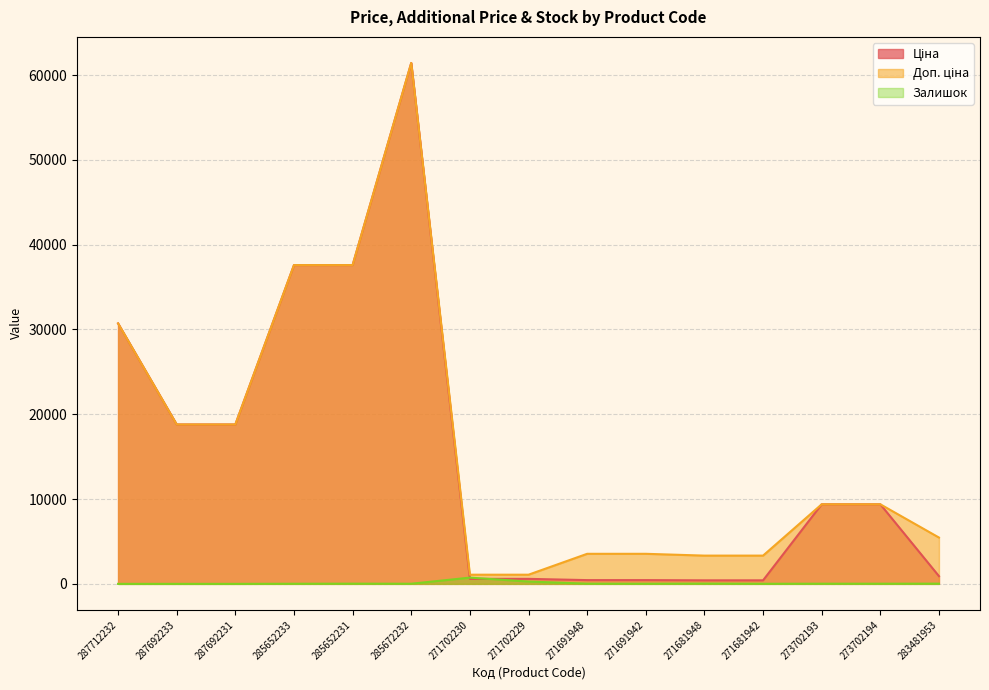

True or false: Ціна has more than 0 interior local peaks.

True